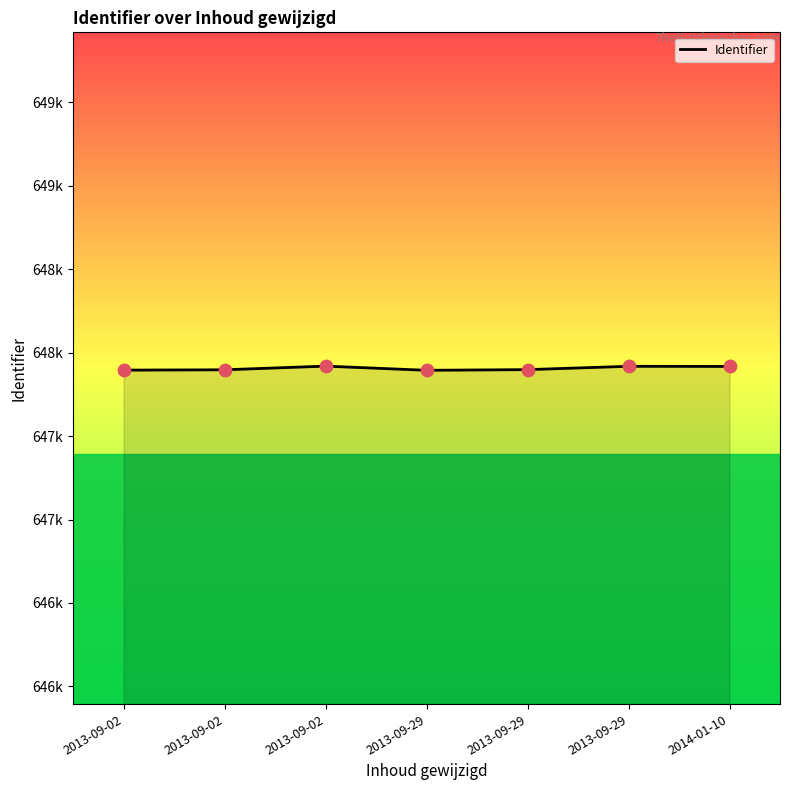

Which has a higher value, 2013-09-02 or 2014-01-10?

2014-01-10